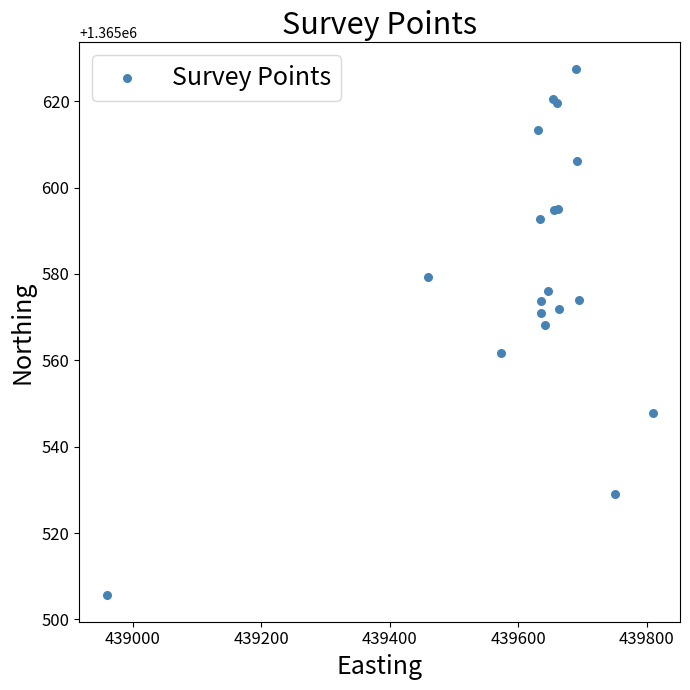

What Y value in the scatter plot is closest to 1365566?

1365568.2